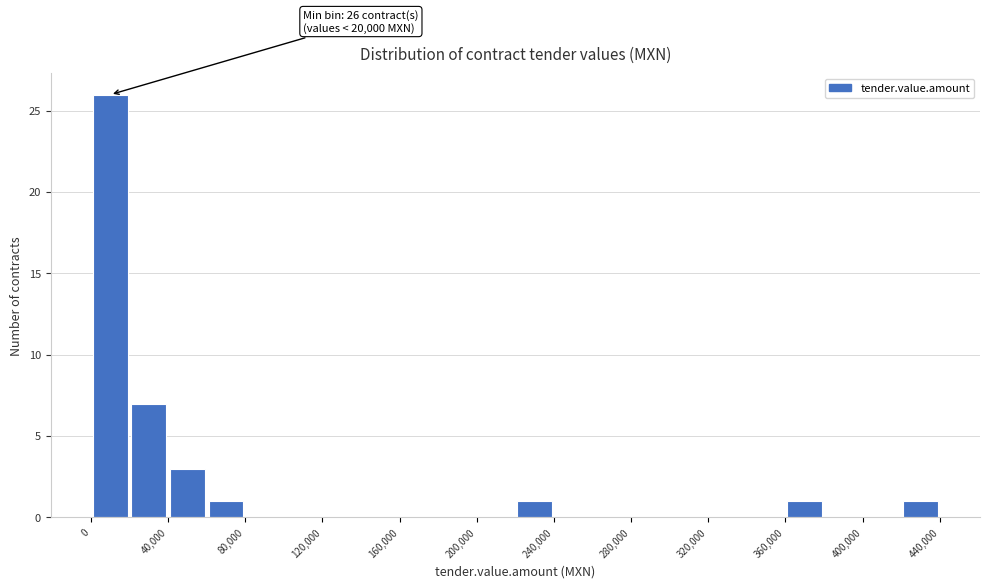

Over which range of the x-axis is the bar tallest?

0 to 20000